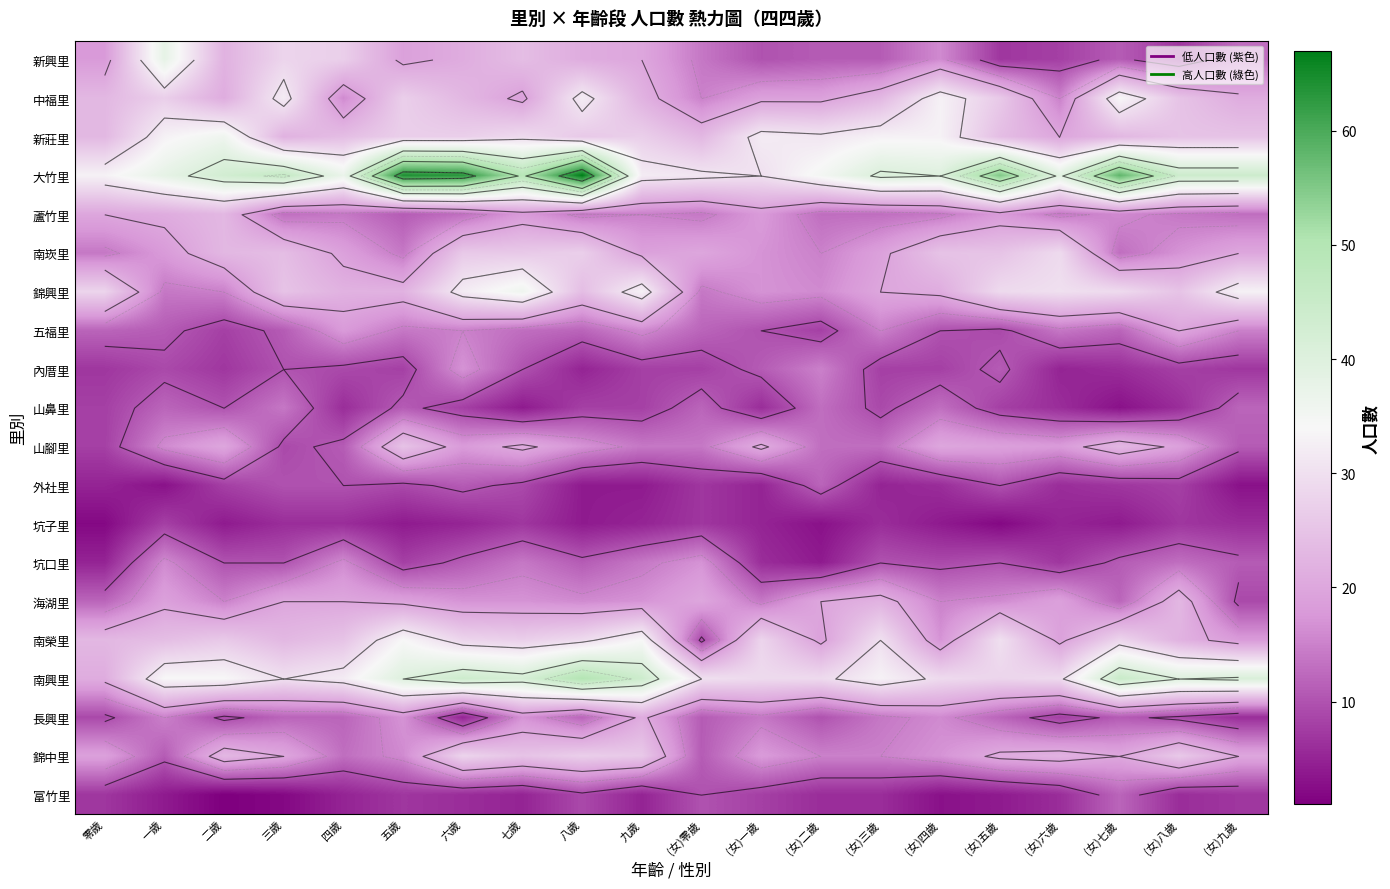

How many distinct data groups are displayed?

20